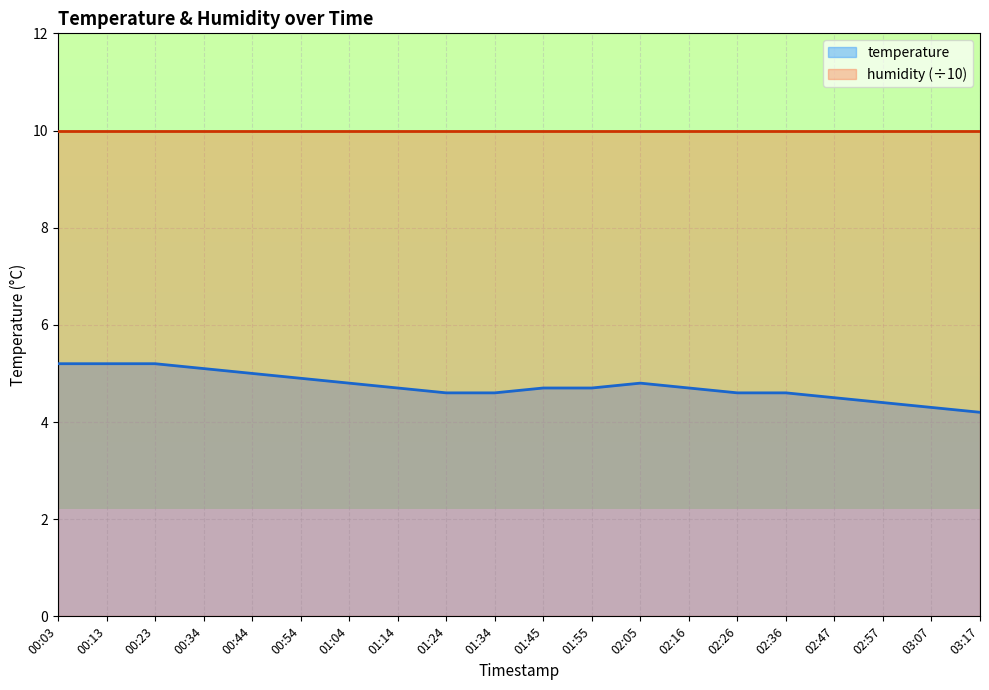

Rank the categories by value from highest to lowest.

00:03, 00:13, 00:23, 00:34, 00:44, 00:54, 01:04, 02:05, 01:14, 01:45, 01:55, 02:16, 01:24, 01:34, 02:26, 02:36, 02:47, 02:57, 03:07, 03:17